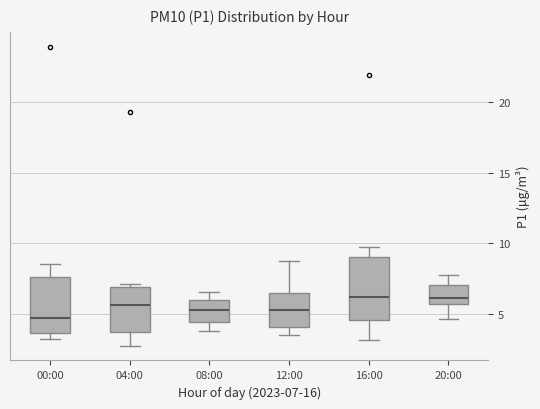

Which box is the tallest, from its lower edge to its upper edge?

16:00